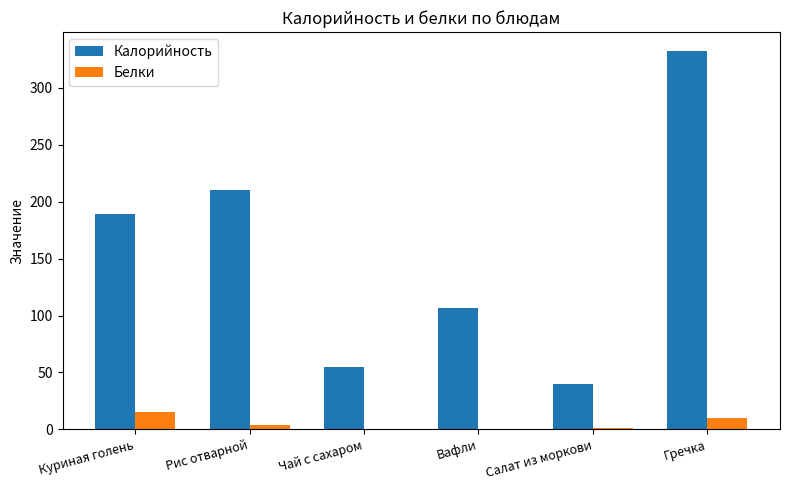

Where does the Калорийность series first go above 188?

Куриная голень